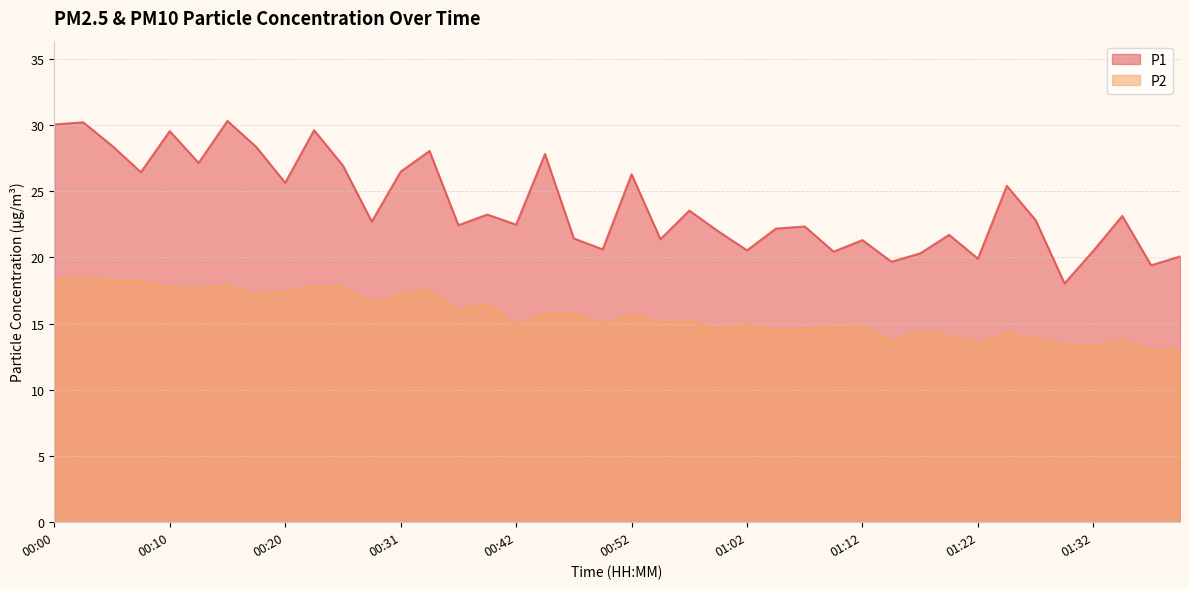

True or false: P1 and P2 cross at least once.

False